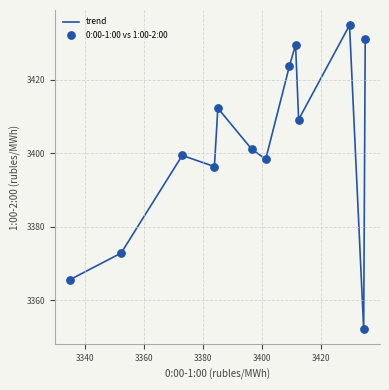

What is the difference between the maximum and minimum values?

82.8